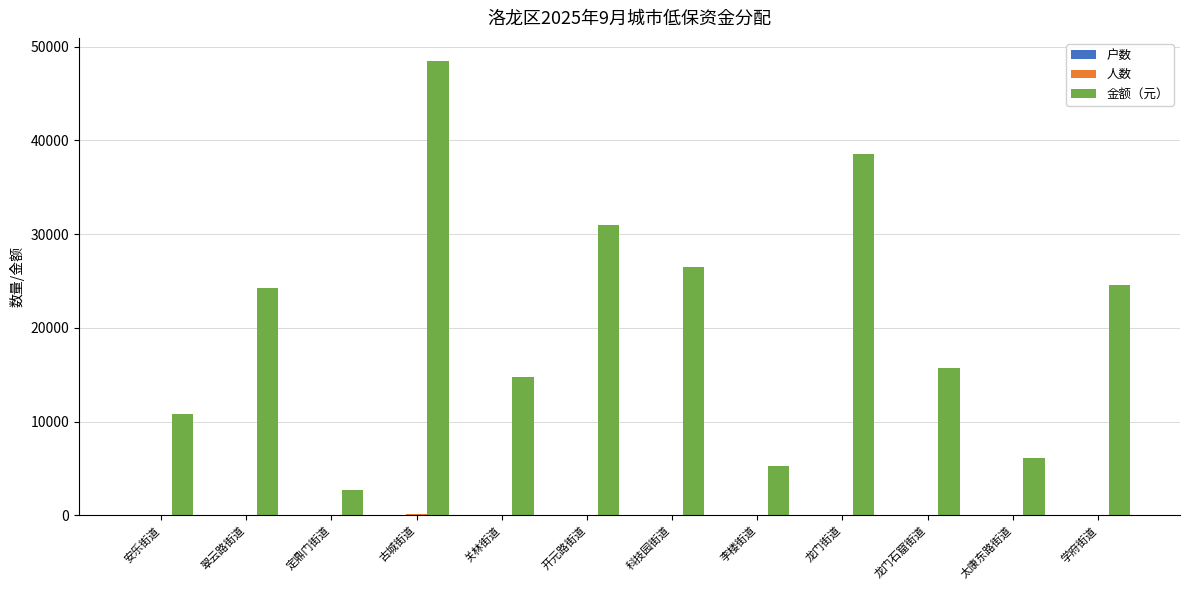

At which category is the sum across all series the highest?

古城街道